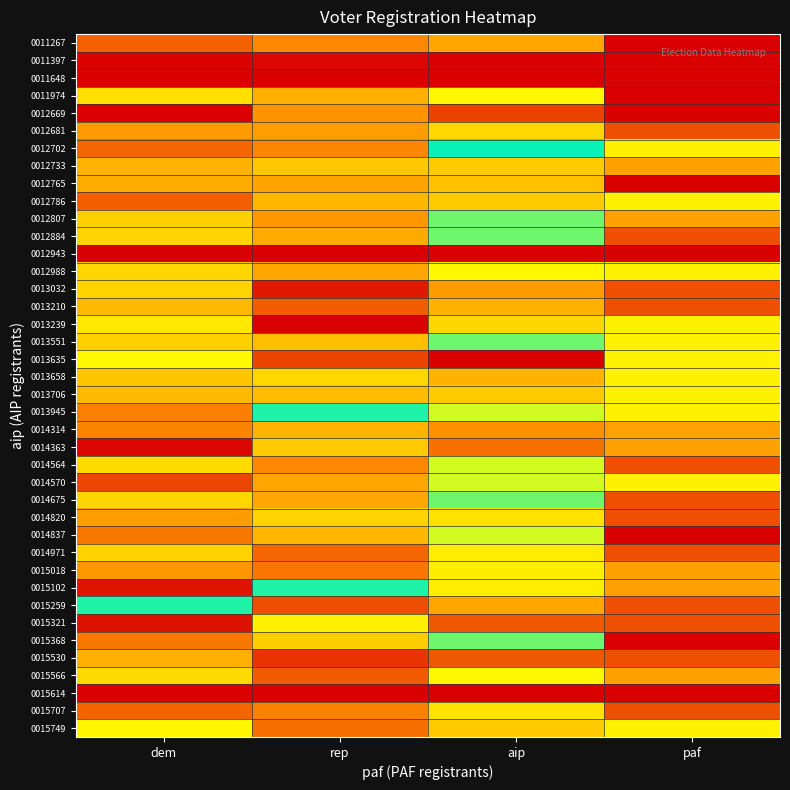

Between dem and paf, which is larger?

dem